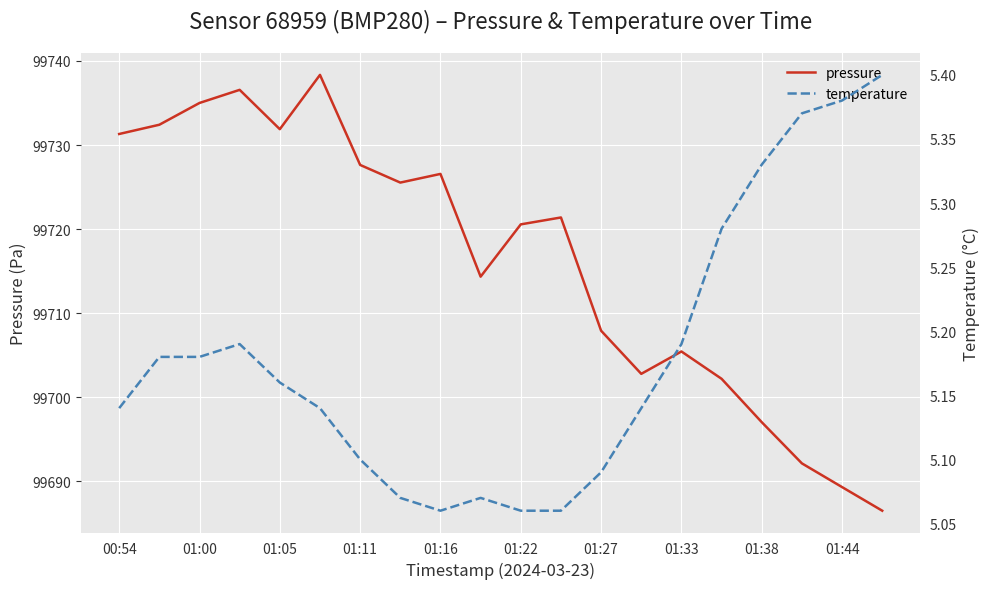

Reading right to left, transcribe all the data shown in this chart.

pressure: 99686.5	99689.3	99692.1	99697.0	99702.2	99705.4	99702.8	99707.9	99721.4	99720.6	99714.3	99726.6	99725.5	99727.6	99738.3	99731.9	99736.6	99735.0	99732.4	99731.3
temperature: 5.4	5.4	5.4	5.3	5.3	5.2	5.1	5.1	5.1	5.1	5.1	5.1	5.1	5.1	5.1	5.2	5.2	5.2	5.2	5.1